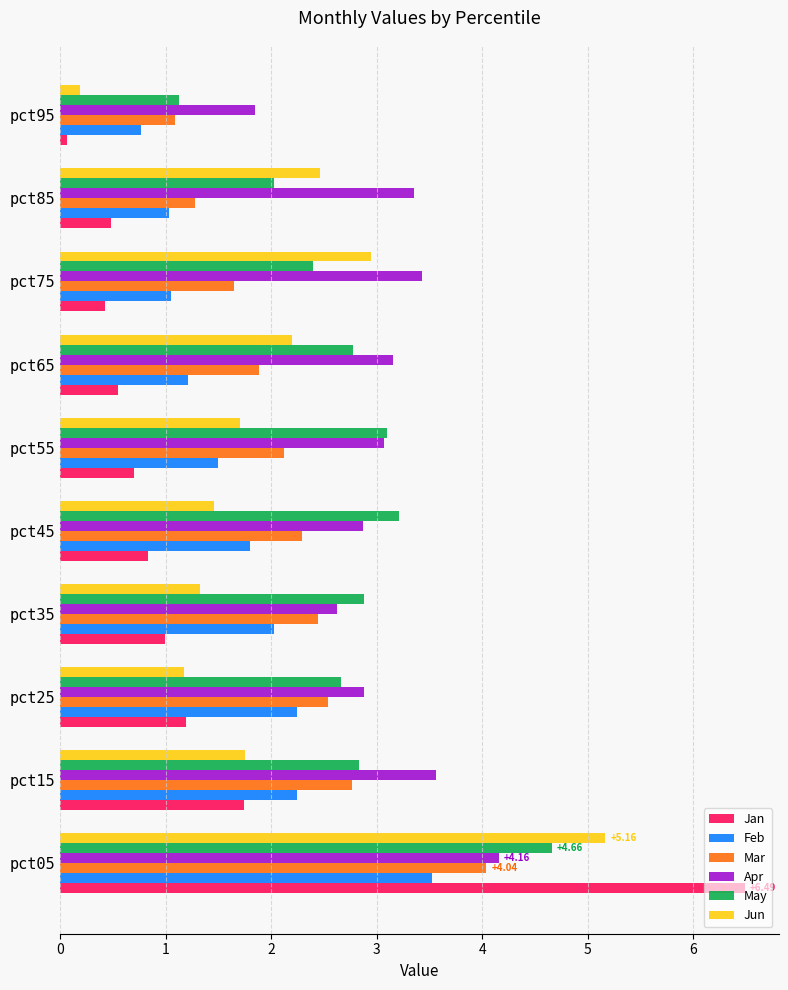

What is the spread (max minus min) of values at pct45?

2.4